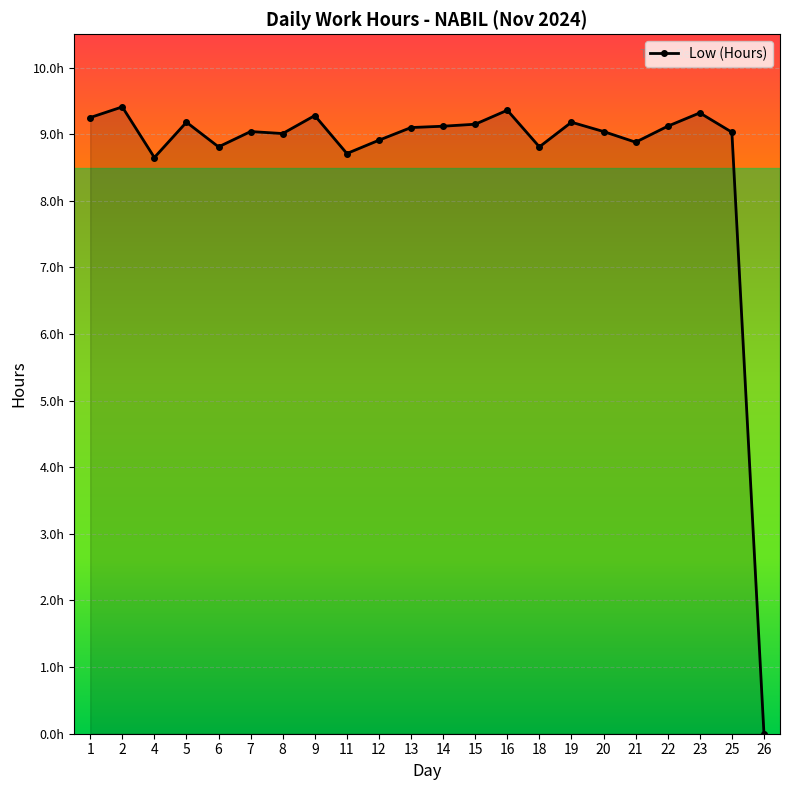

Which label corresponds to the largest value in the chart?

2